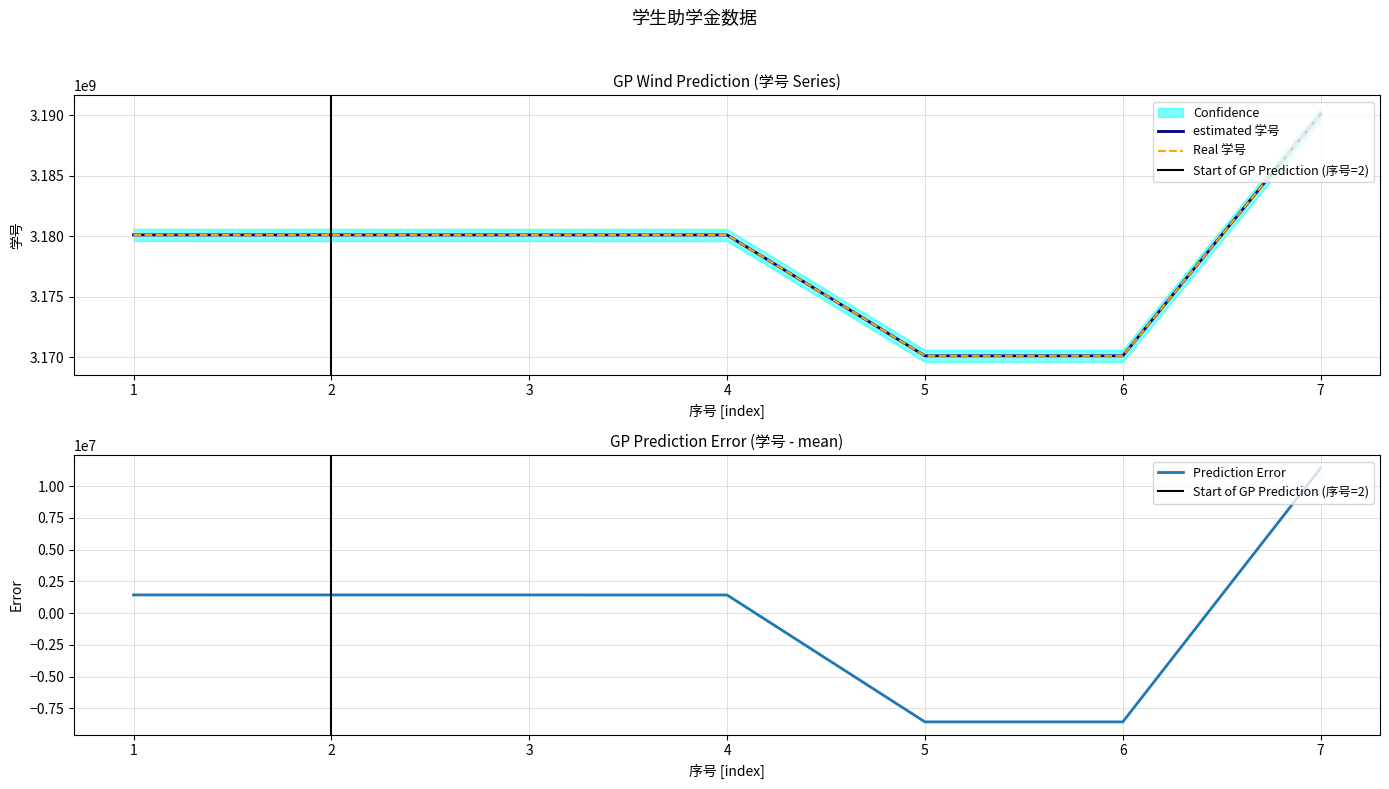

What is the maximum value shown in the chart?

3190100194